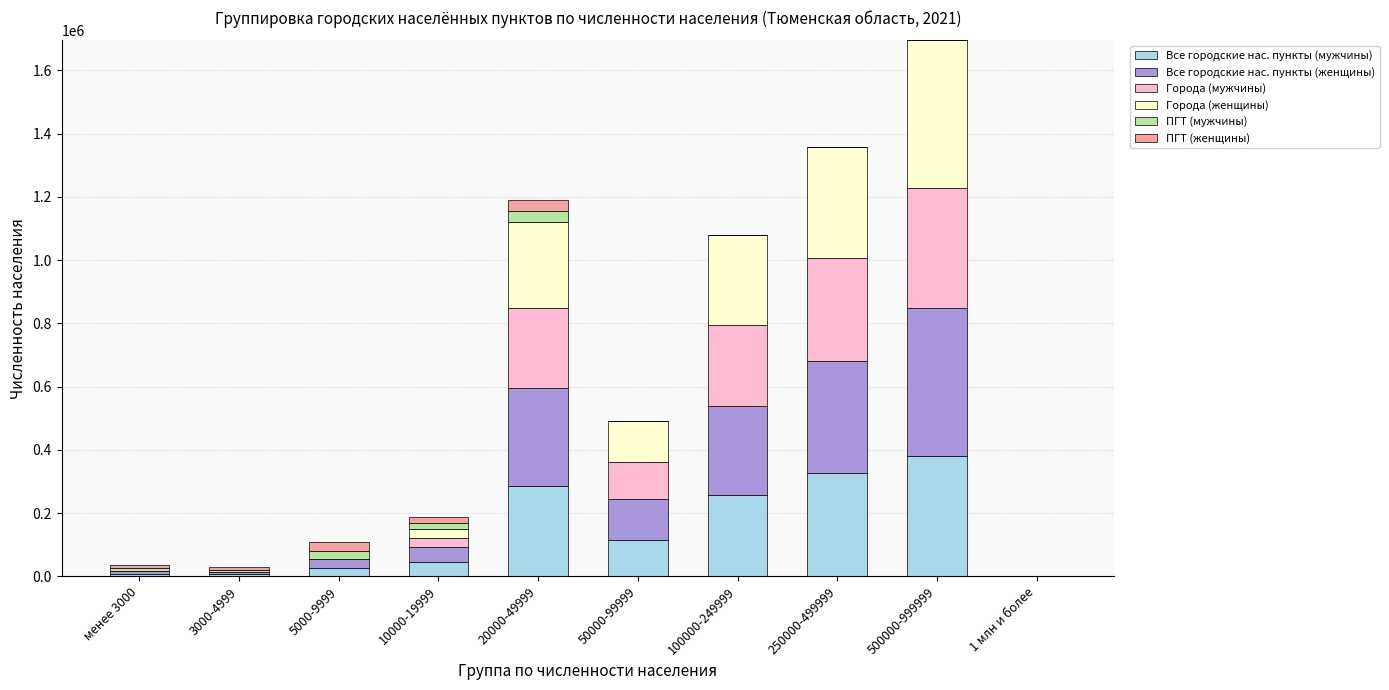

How many positive values does the Все городские нас. пункты (мужчины) series have?

9